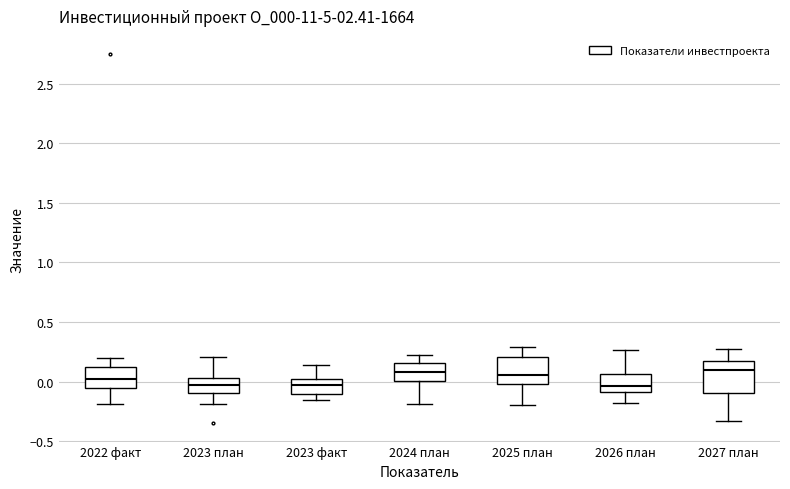

Where is the lower edge of the box for 2026 план on the y-axis? The values are not printed on the chart, so give them approximately, as read against the axis.

-0.10